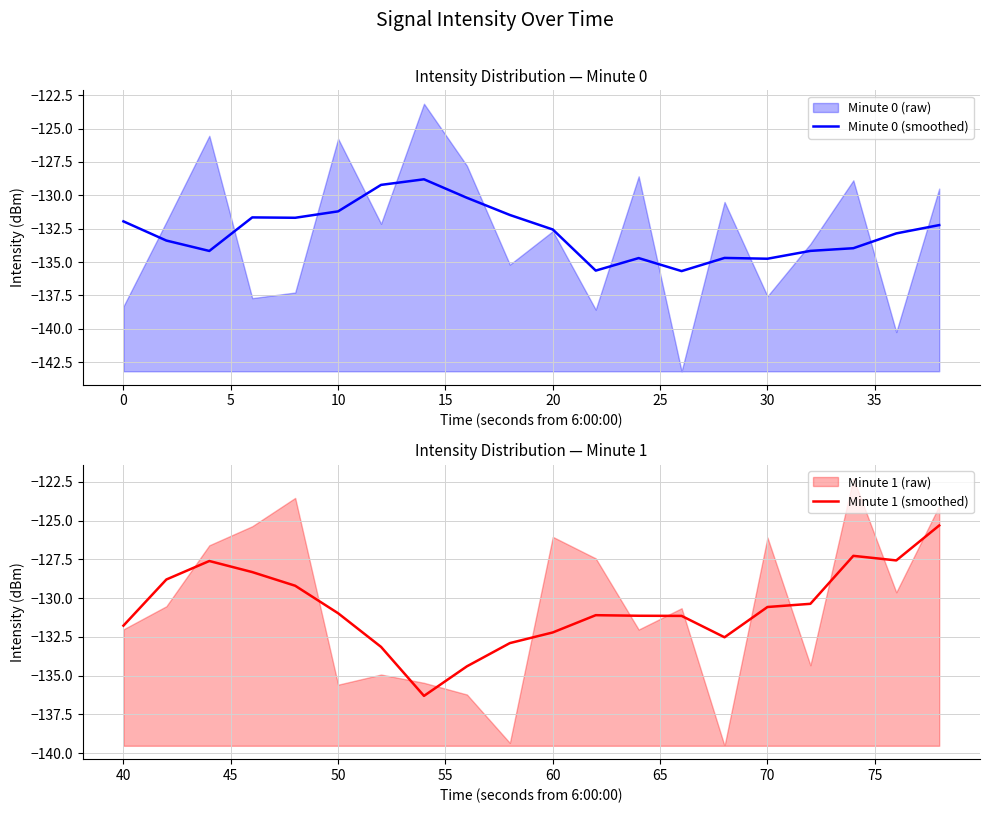

What is the minimum value for Minute 0 (smoothed)?

-135.7